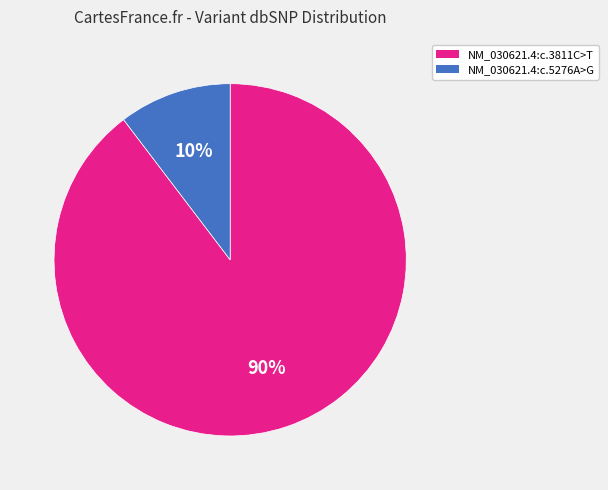

Does NM_030621.4:c.3811C>T represent more than half of the total?

Yes